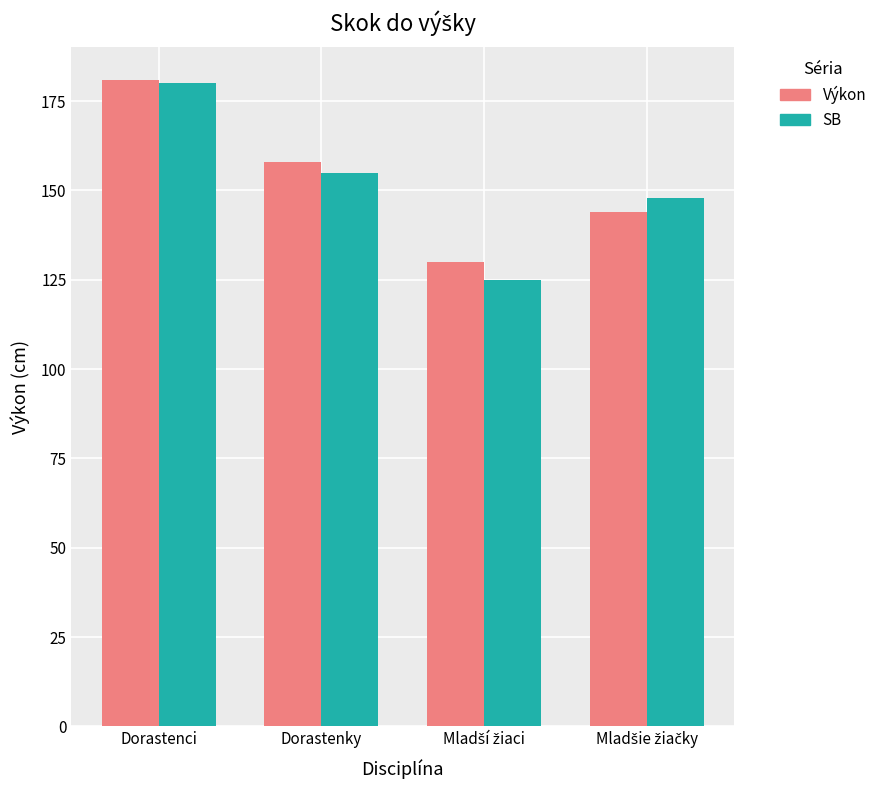

Does the chart contain stacked bars?

No